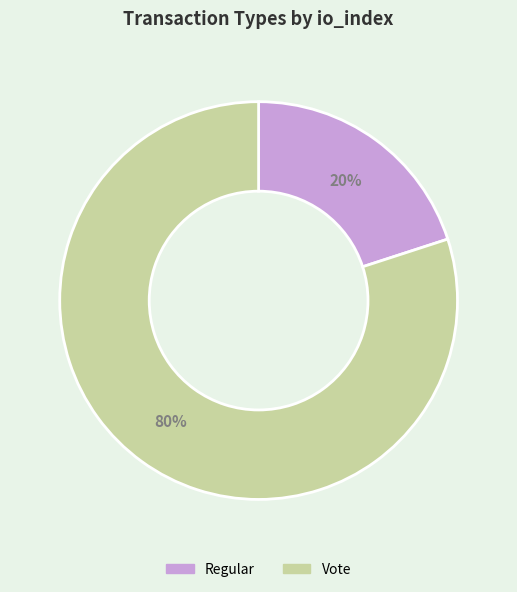

Combined, do Regular and Vote account for over 50%?

Yes